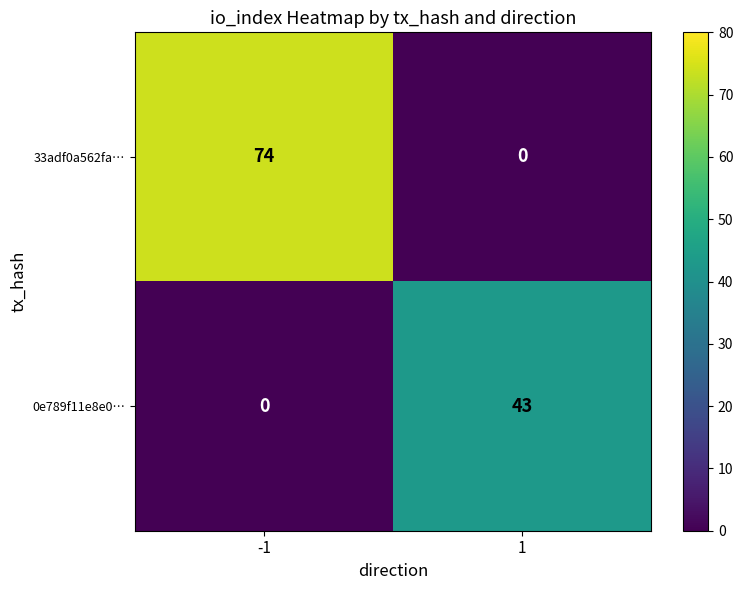

The value of 33adf0a562fa… at 1 is -51. True or false?

False